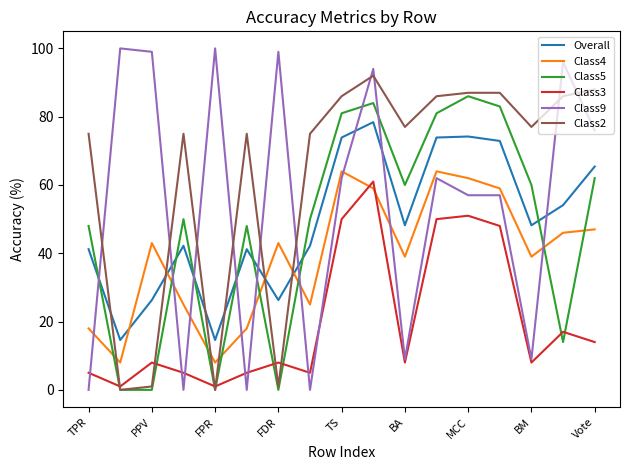

Which series has the largest range (max minus min)?

Class9